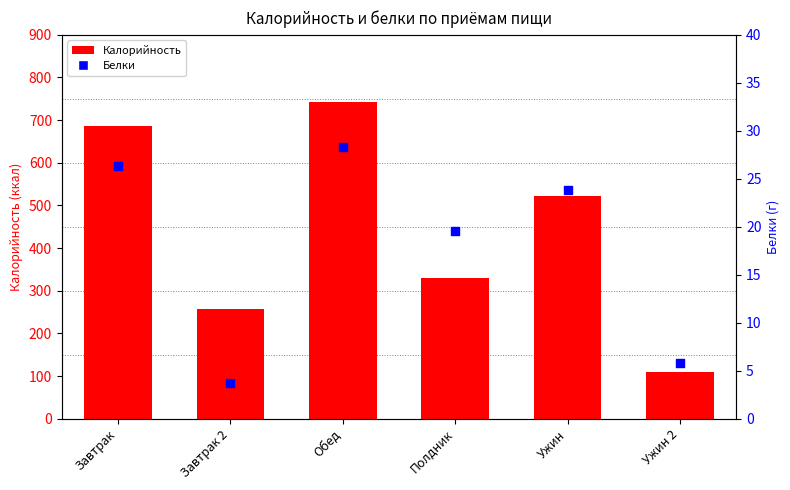

Is the value of Калорийность at Ужин 2 greater than the value of Белки at Завтрак?

Yes